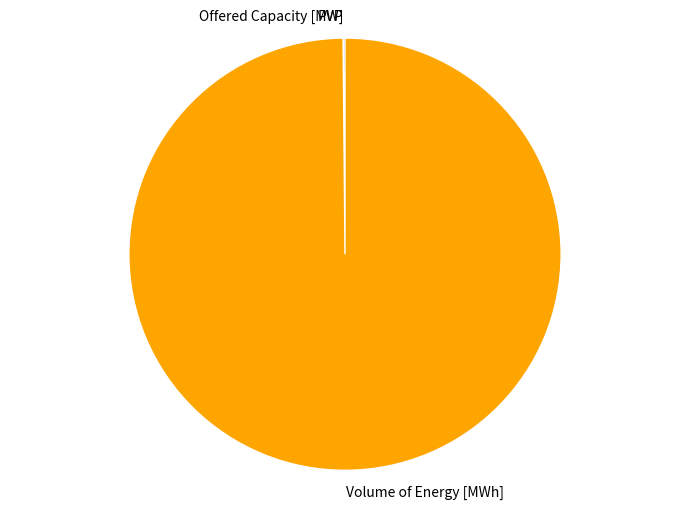

Which category has the biggest portion of the pie?

Volume of Energy [MWh]